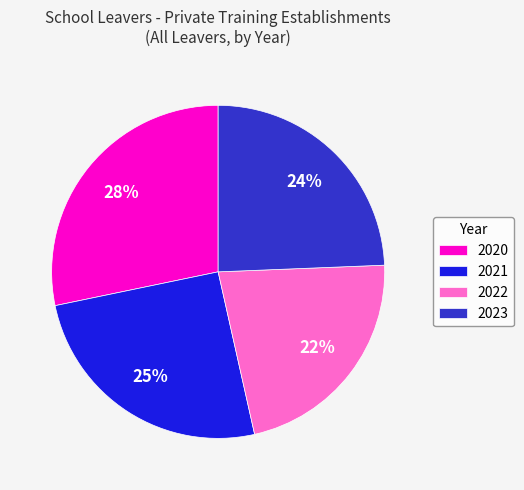

True or false: 2023 accounts for 24% of the total.

True